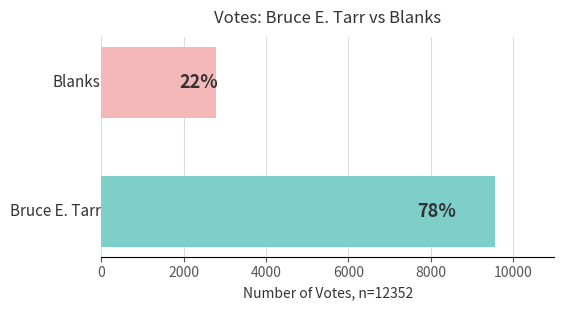

Does the chart contain stacked bars?

No